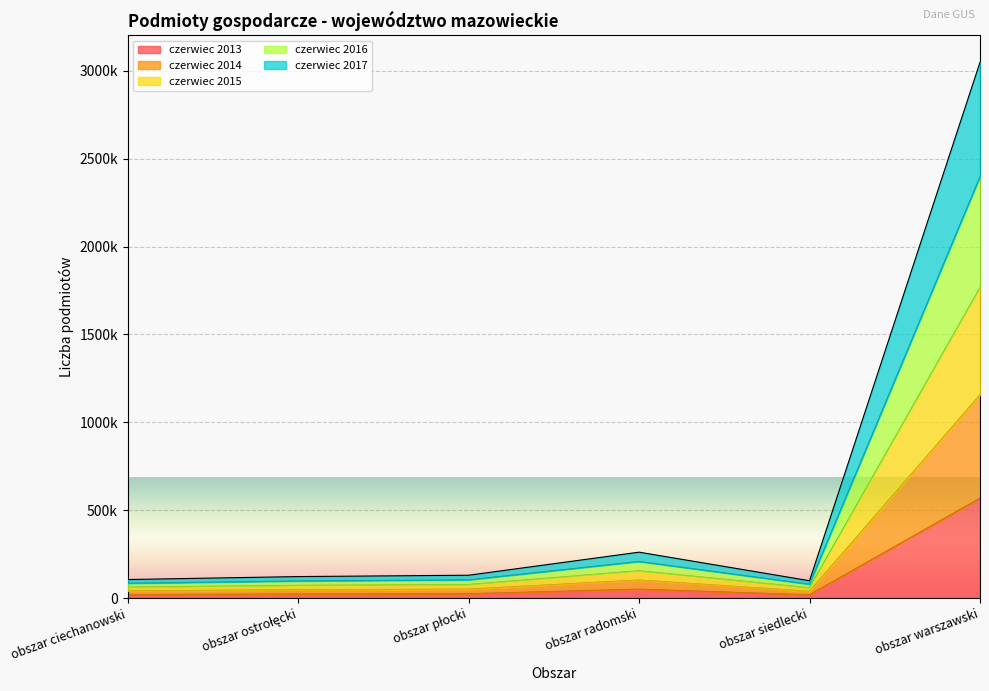

What are all the series names shown in the legend?

czerwiec 2013, czerwiec 2014, czerwiec 2015, czerwiec 2016, czerwiec 2017